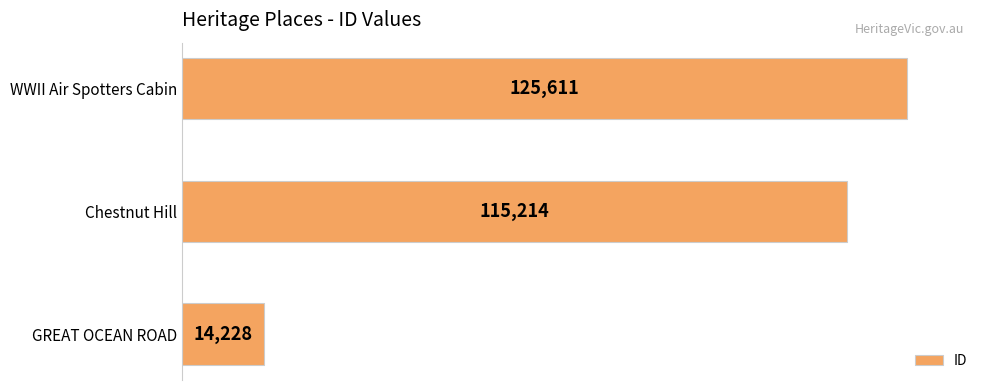

What is the average value?

85018